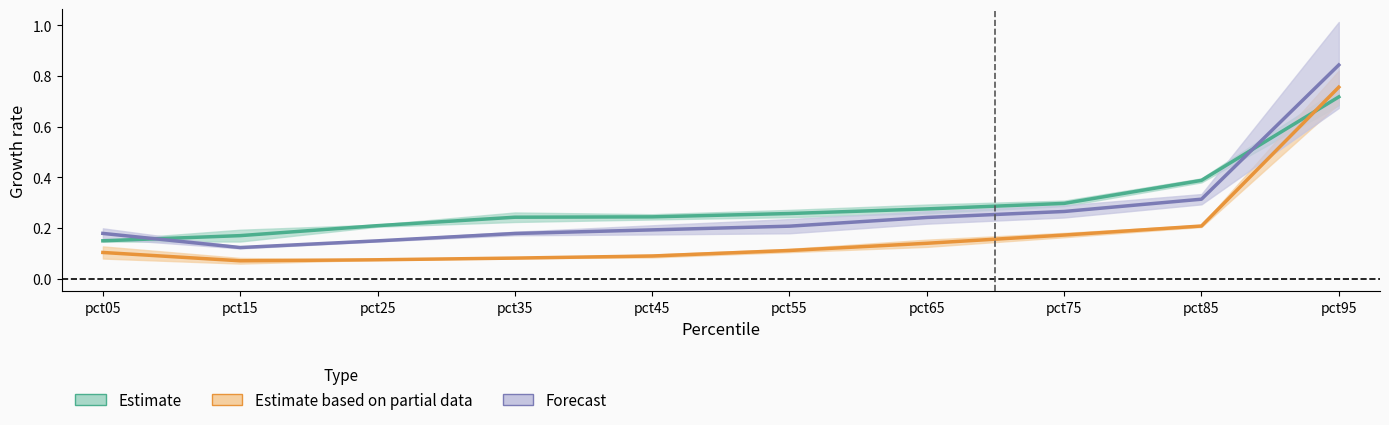

Which series has the largest range (max minus min)?

Forecast